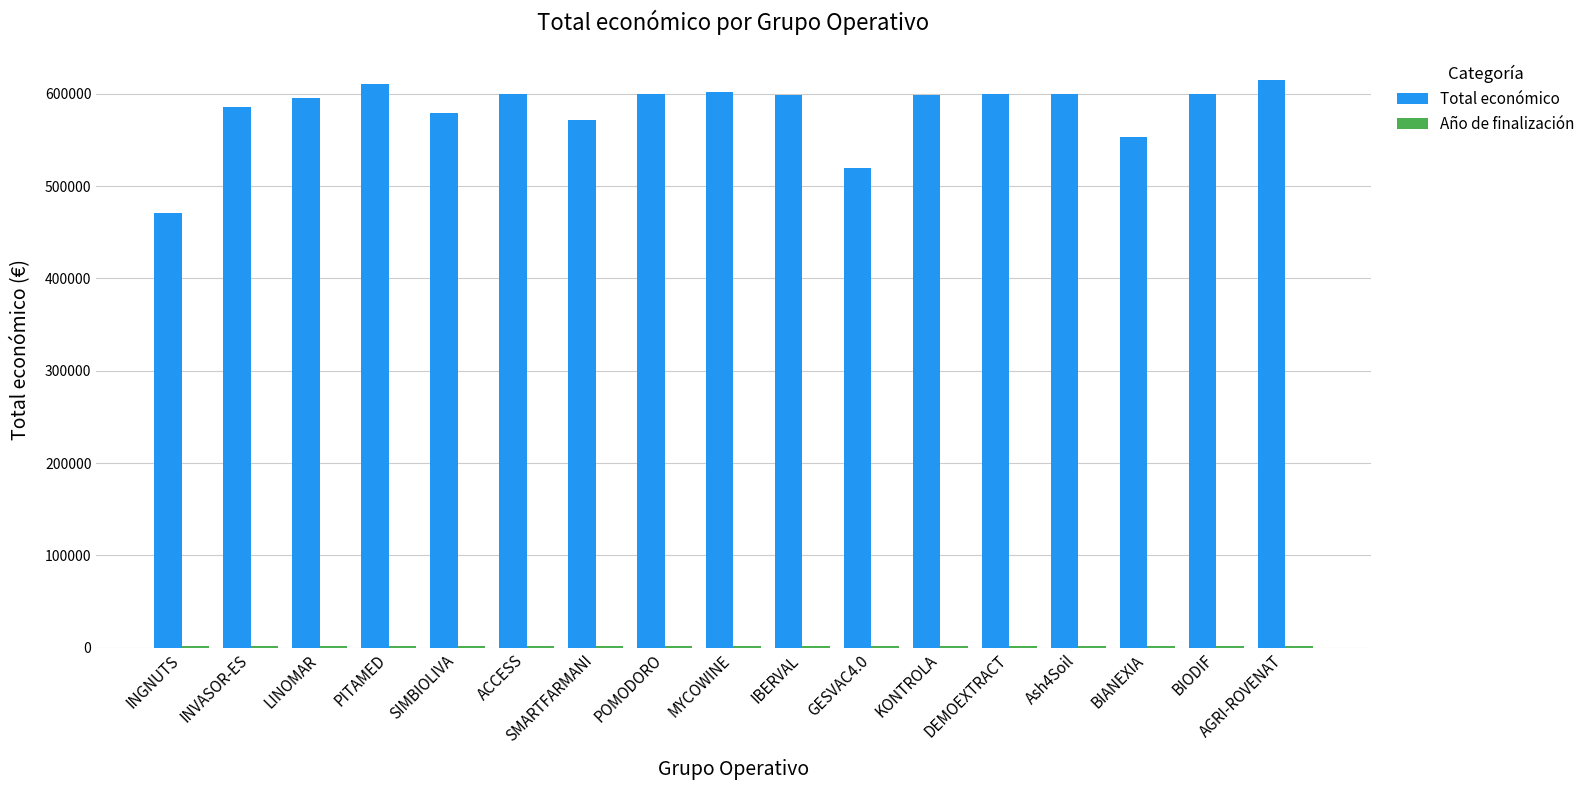

What is the maximum value for Total económico?

615375.0